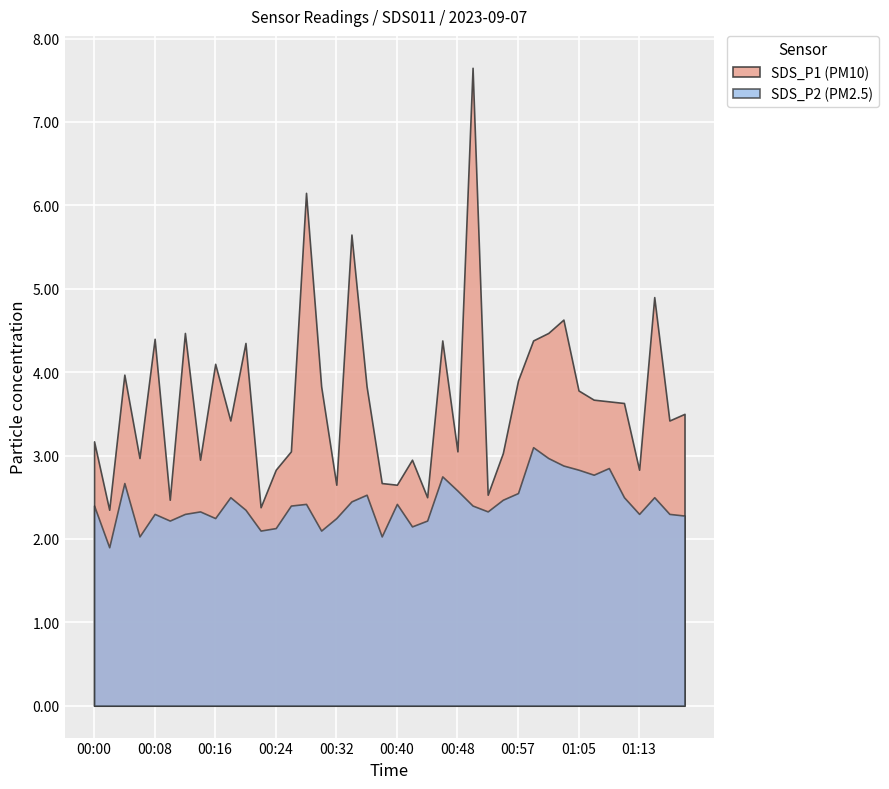

What position from the left is 01:13?

37